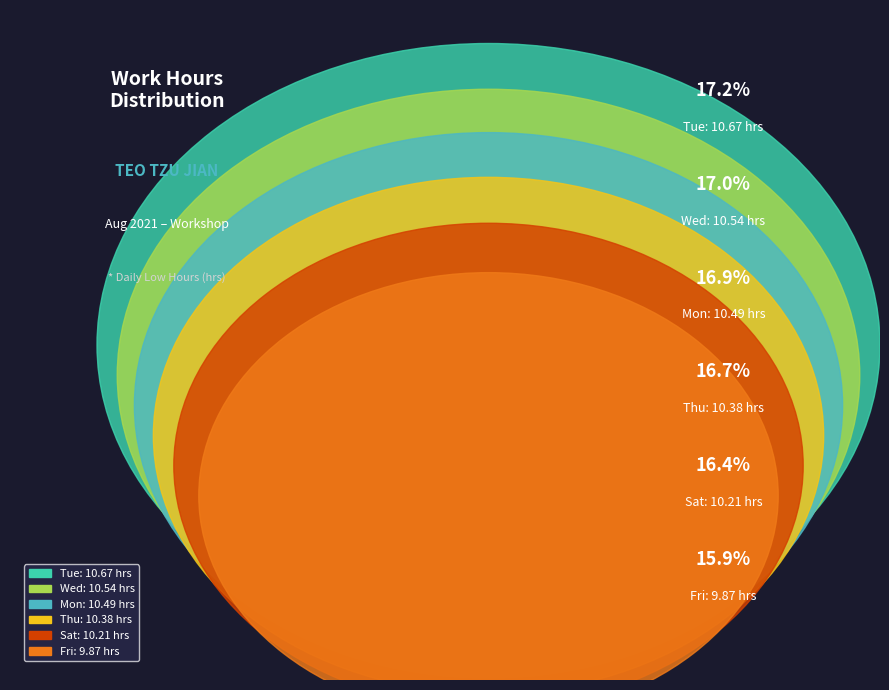

Is Sat the majority of the pie?

No